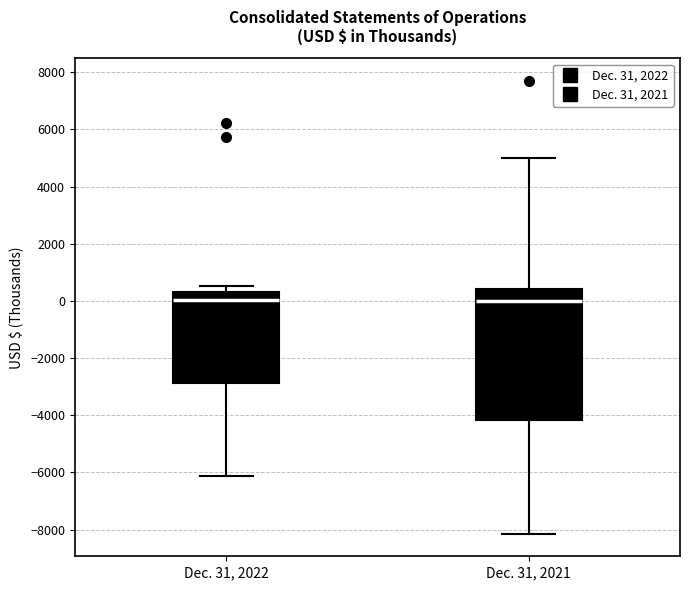

Which box is the tallest, from its lower edge to its upper edge?

Dec. 31, 2021